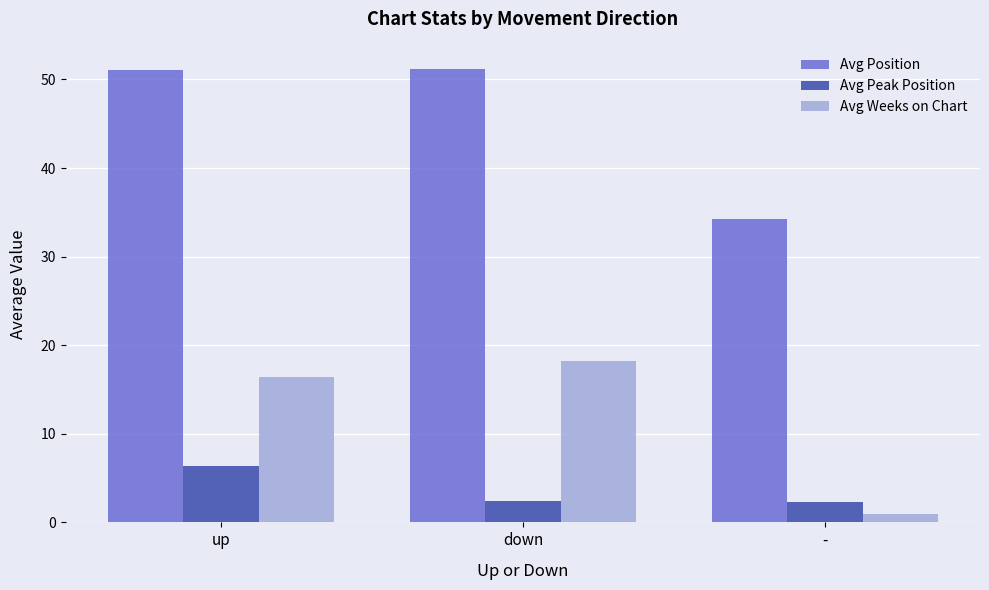

What is the label of the 3rd bar from the left?

-